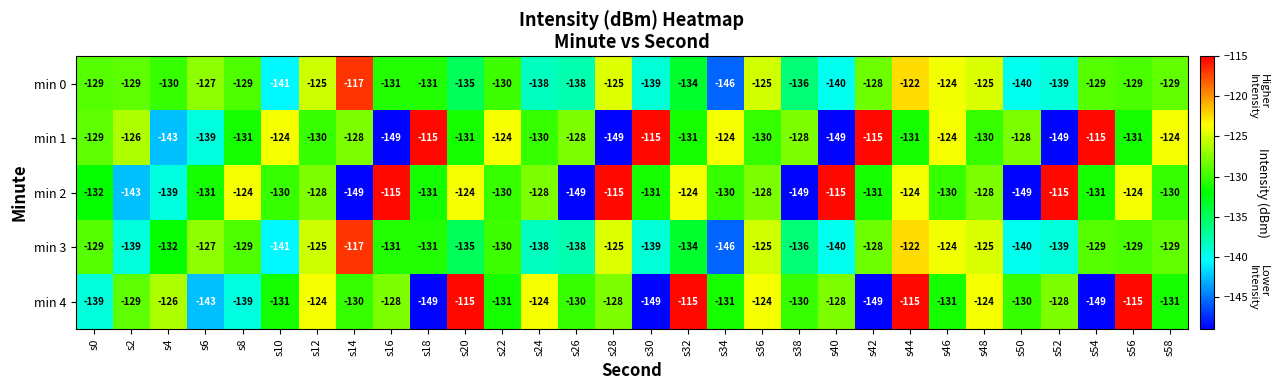

Which series changed the most between s46 and s56?

min 4